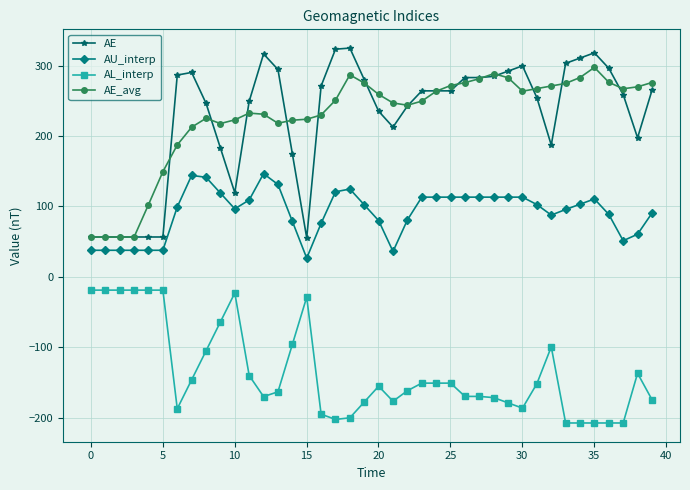

True or false: AE has more than 1 interior local peaks.

True